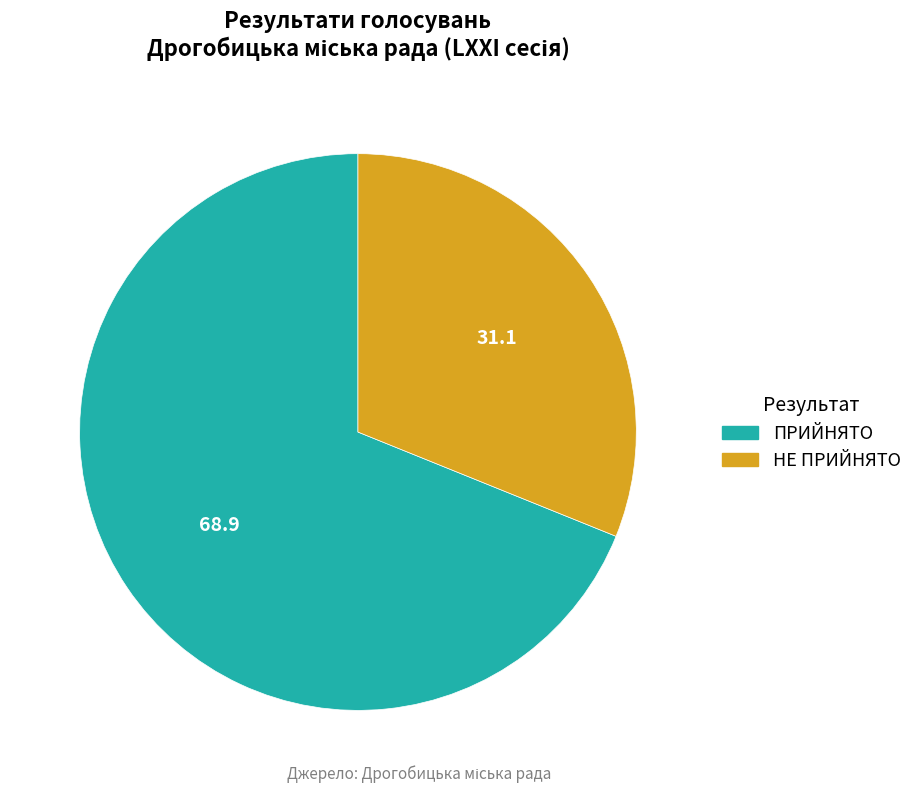

The ПРИЙНЯТО slice represents 56% of the pie. True or false?

False